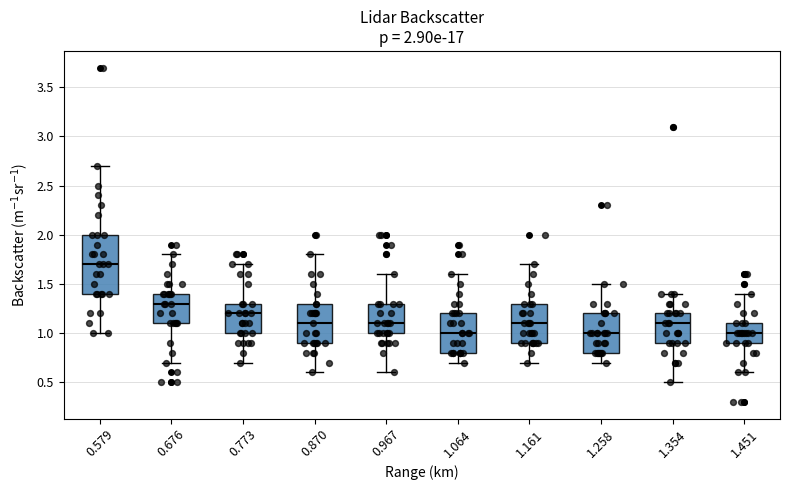

Comparing the boxes themselves (not the whiskers), which one is the tallest?

0.579